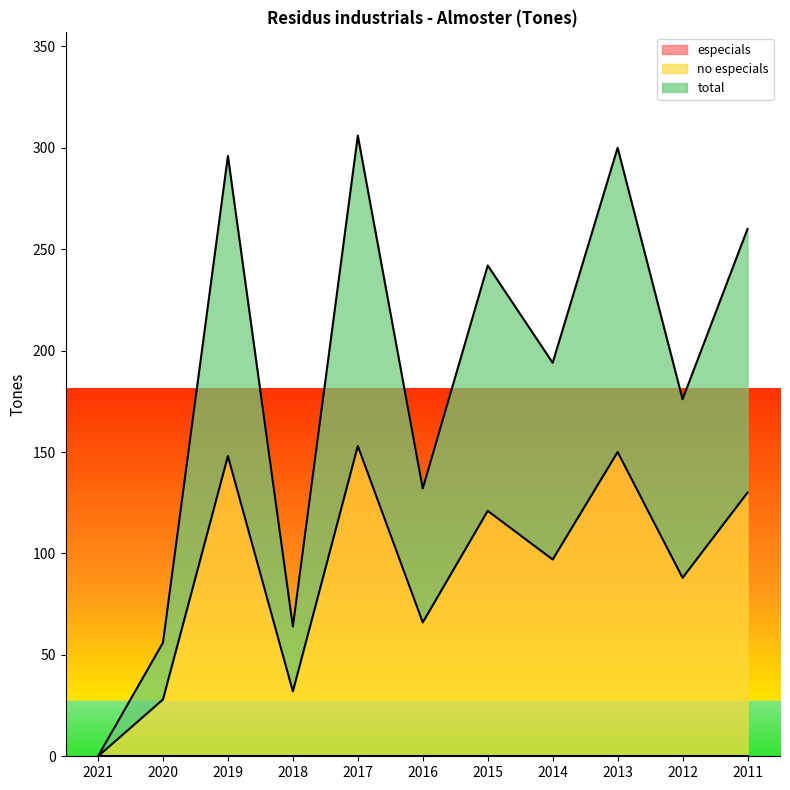

At which label does no especials reach its minimum?

2021